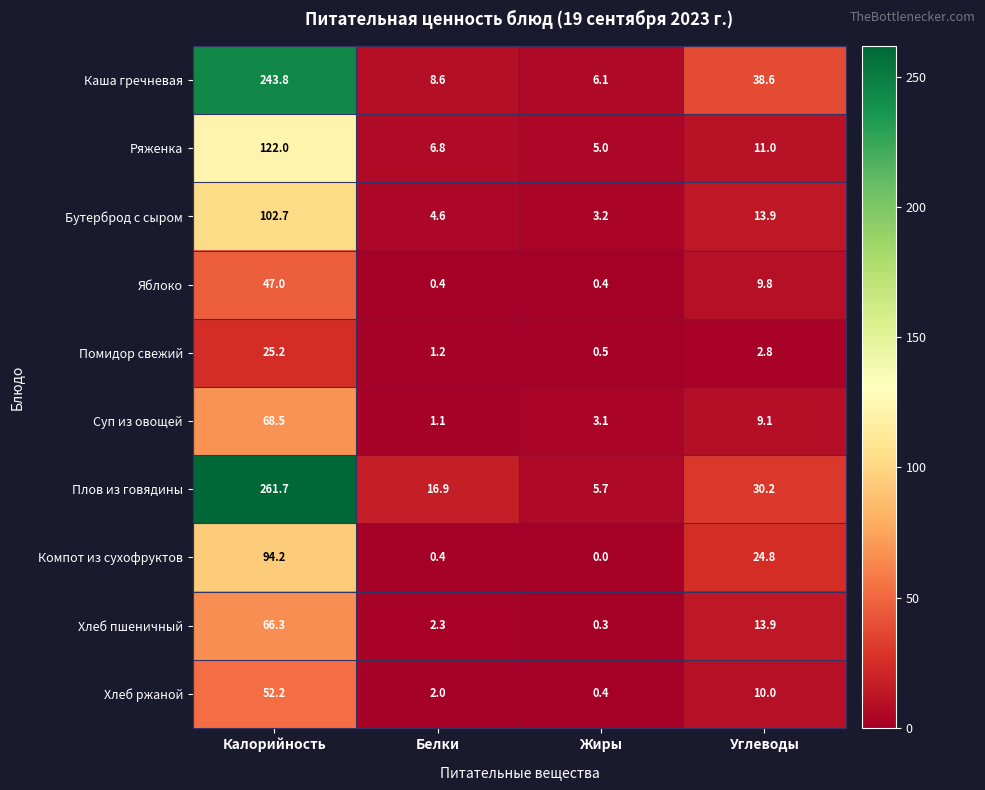

What is the difference between the maximum and minimum values in the Ряженка series?

117.0